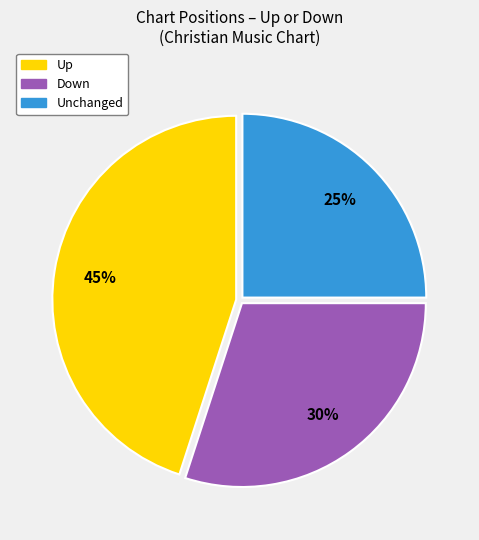

To the nearest percent, what is the average slice percentage?

33%